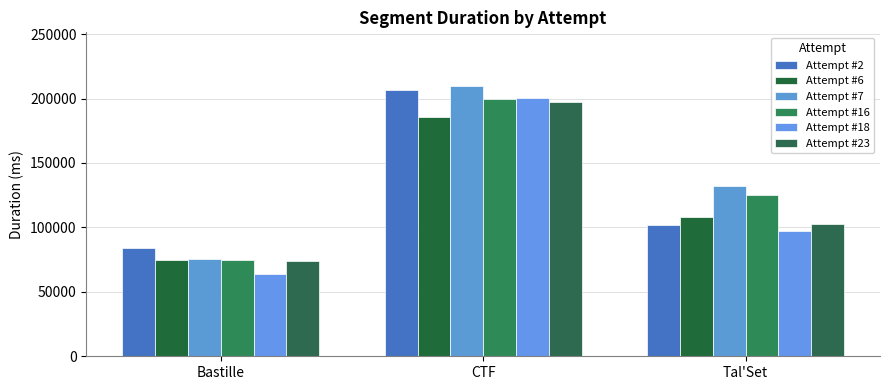

What is the total value across all series at Tal'Set?

666812